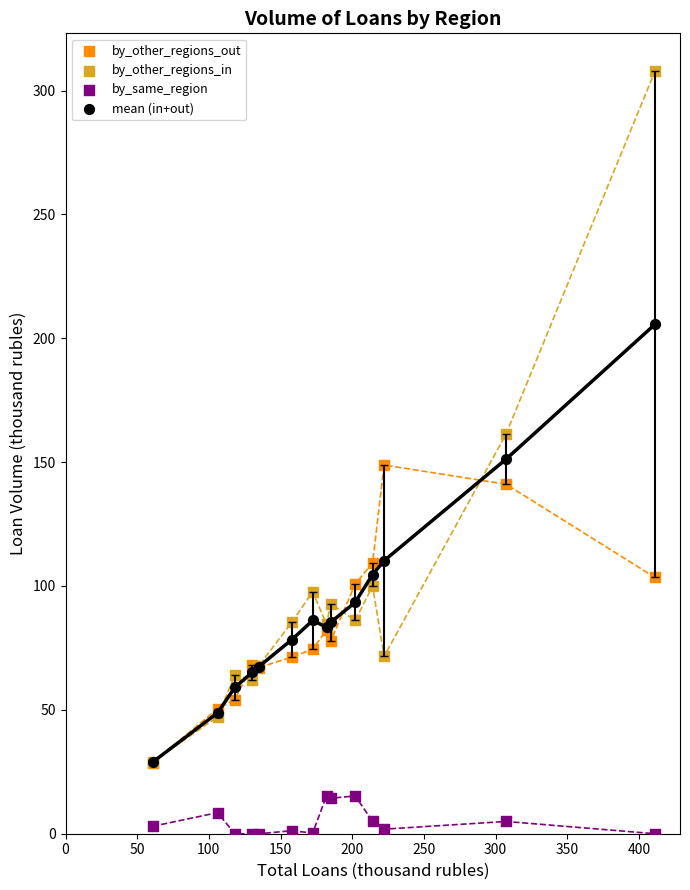

Which series contains the lowest Y value?

by_same_region